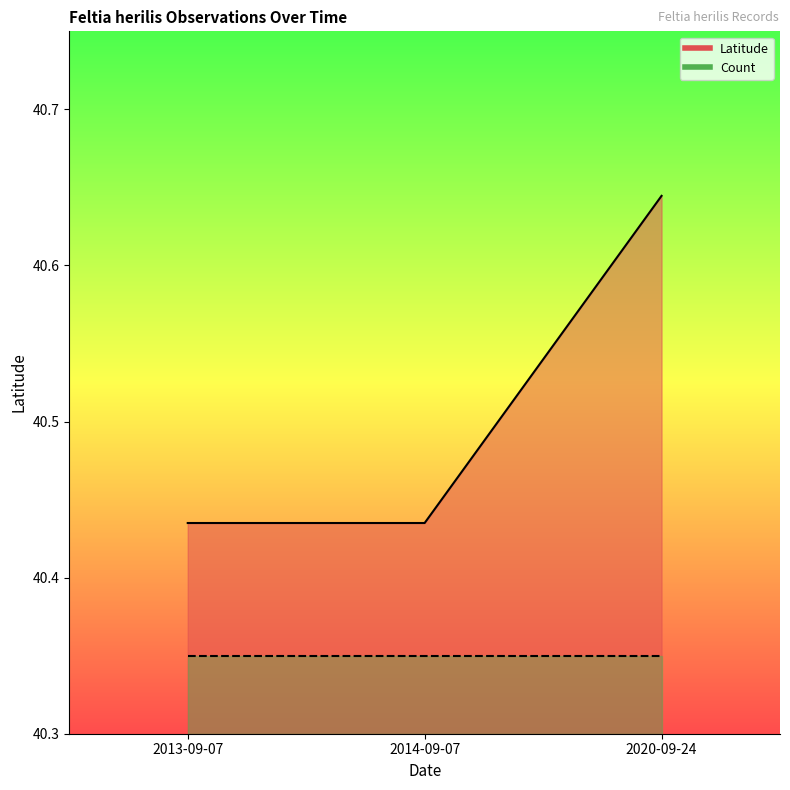

How many categories are shown in the chart?

3